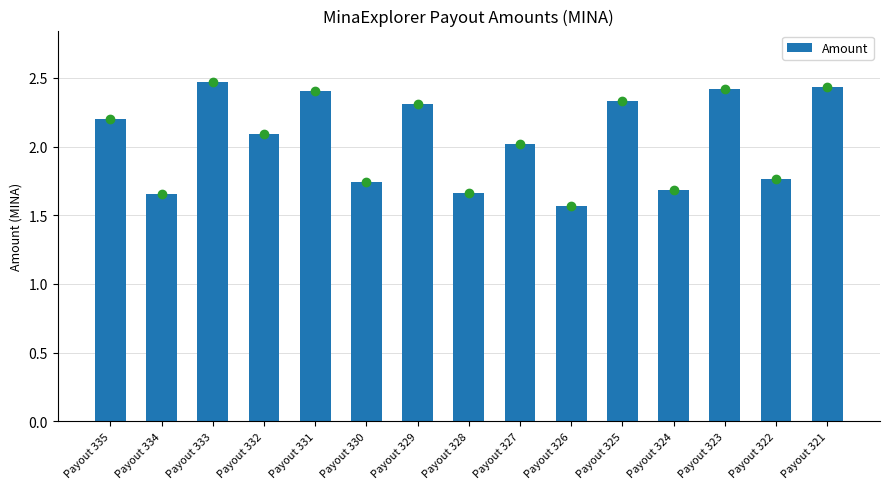

Which category has the highest value across all series?

Payout 333